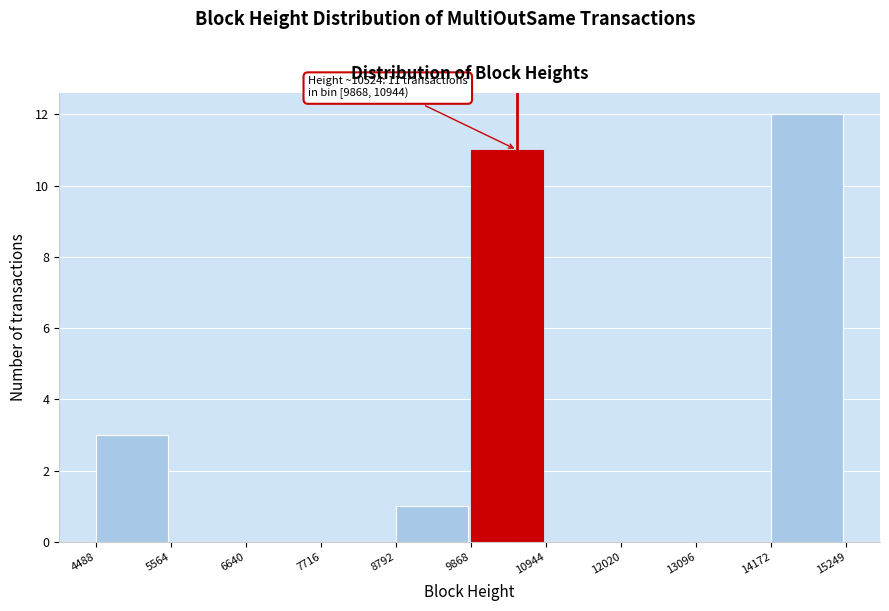

Over which range of the x-axis is the bar tallest?

14172 to 15249